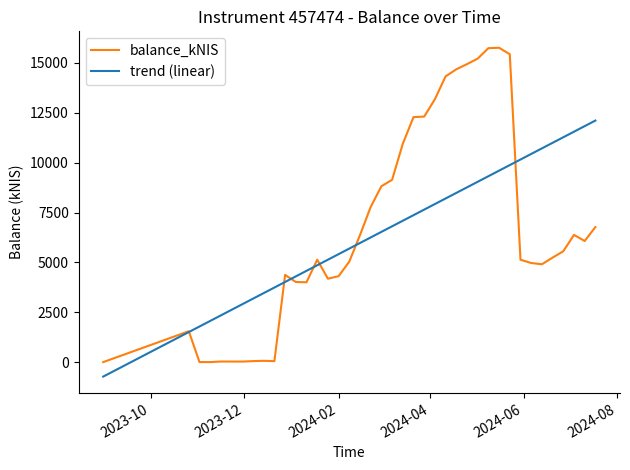

Which series has the largest range (max minus min)?

balance_kNIS